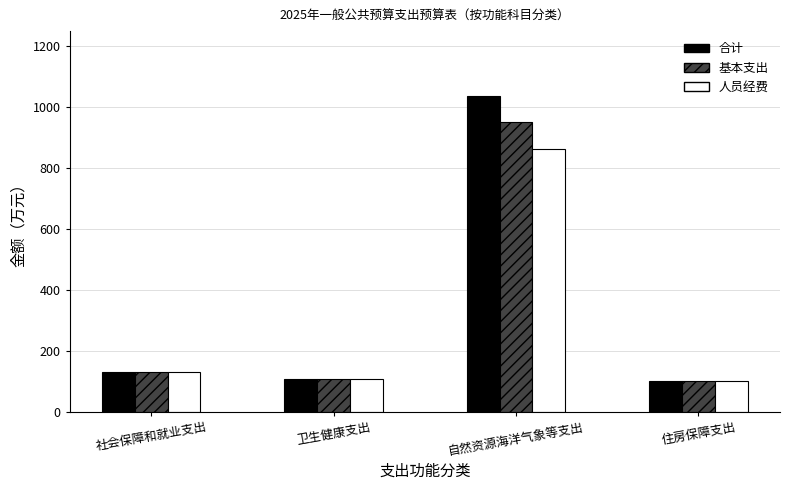

List the series in order of their peak value, lowest first.

人员经费, 基本支出, 合计